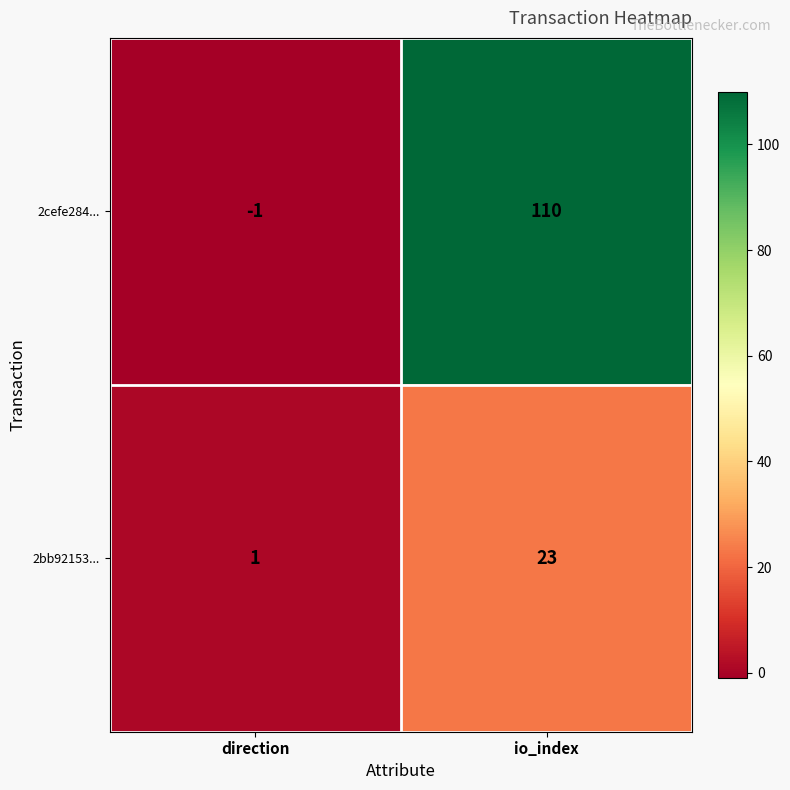

How many data points in 2cefe284... are less than 110?

1